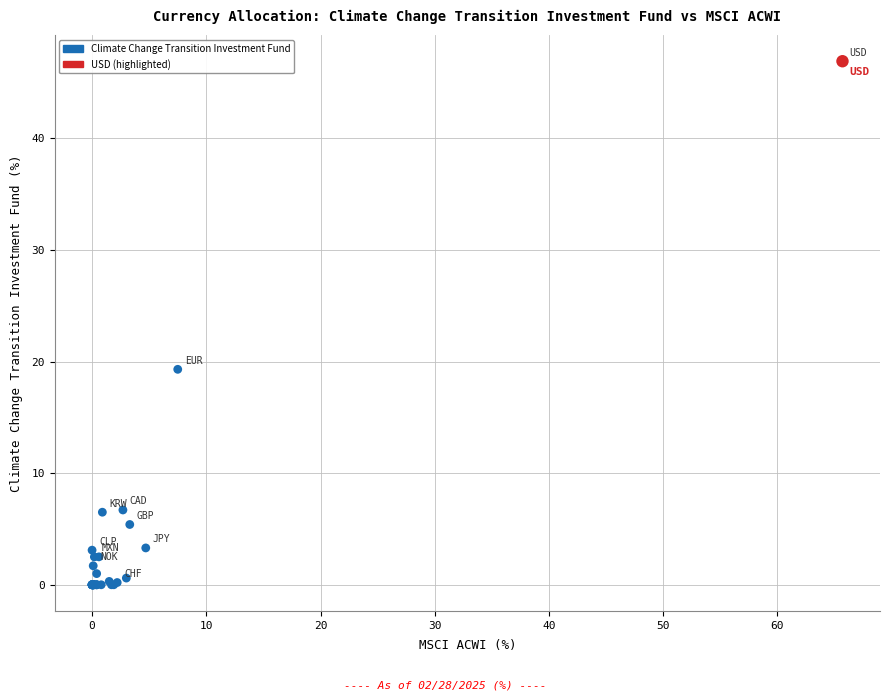

What Y value in the scatter plot is closest to 23?

19.3